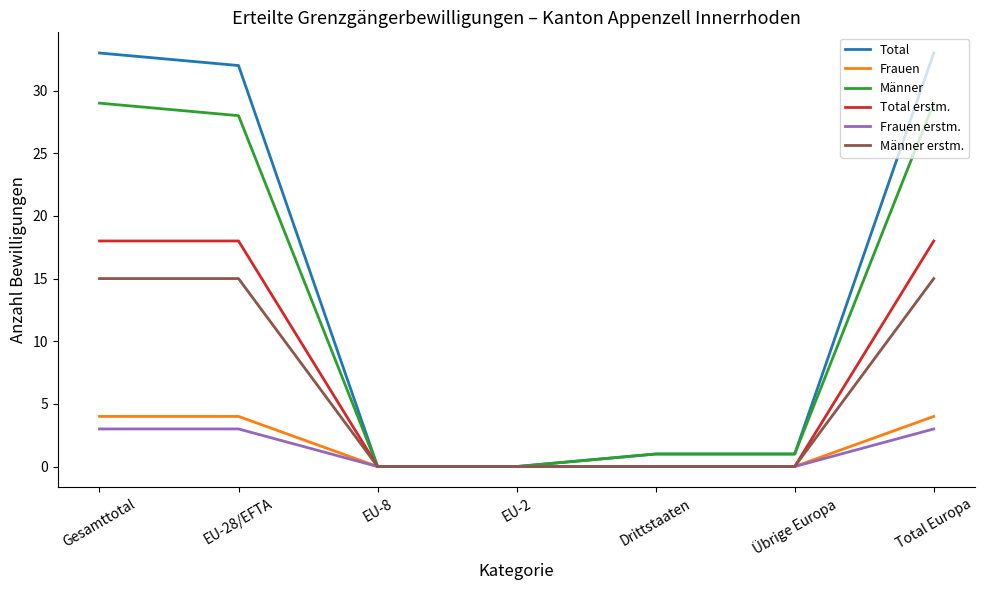

What is the greatest value displayed?

33